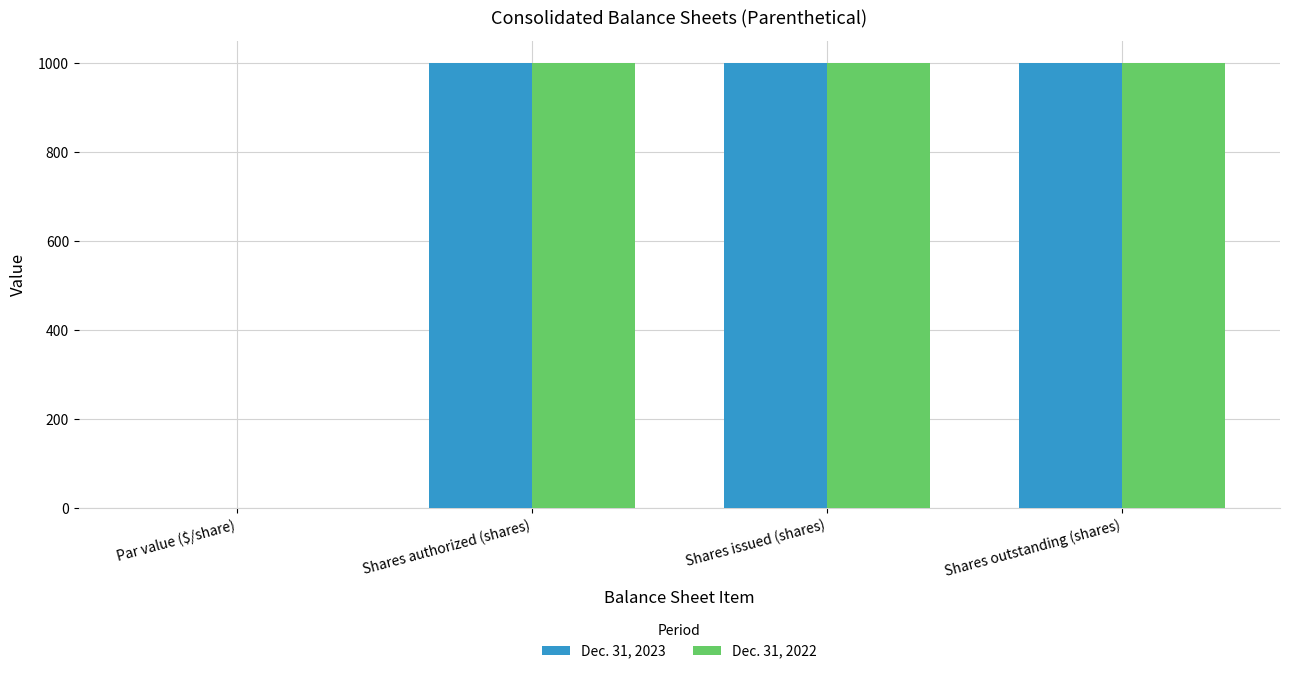

What is the total value across all series at Shares issued (shares)?

2000.0